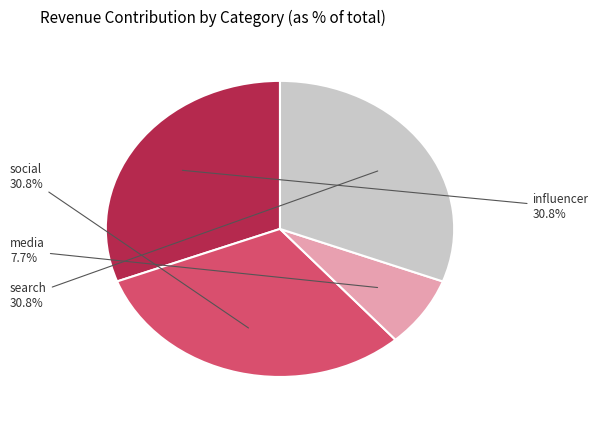

Does any single category account for the majority?

No